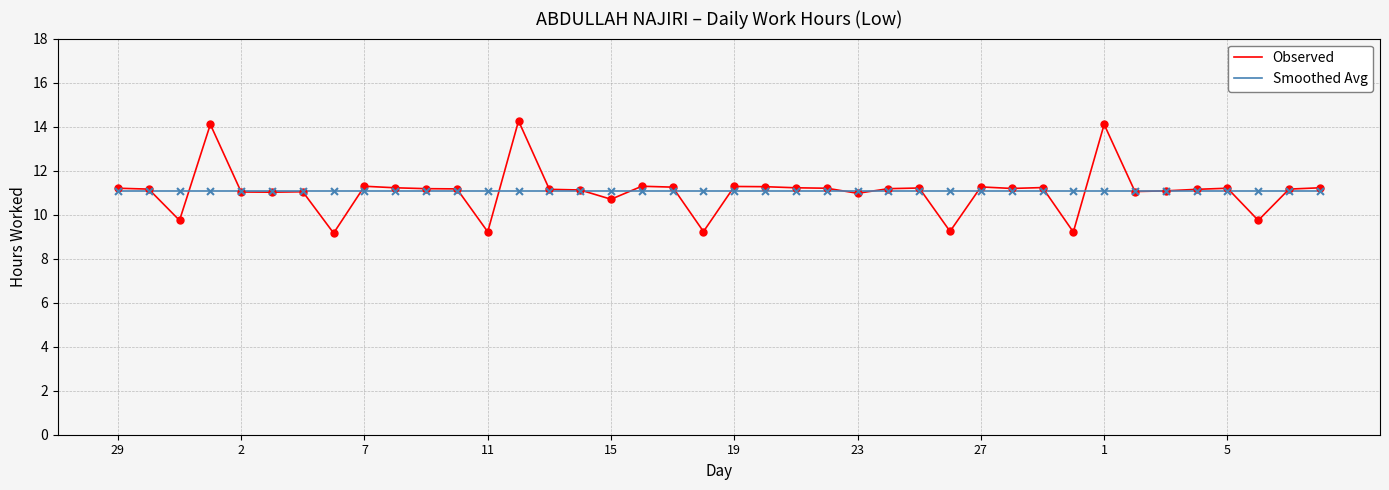

What are all the series names shown in the legend?

Observed, Smoothed Avg